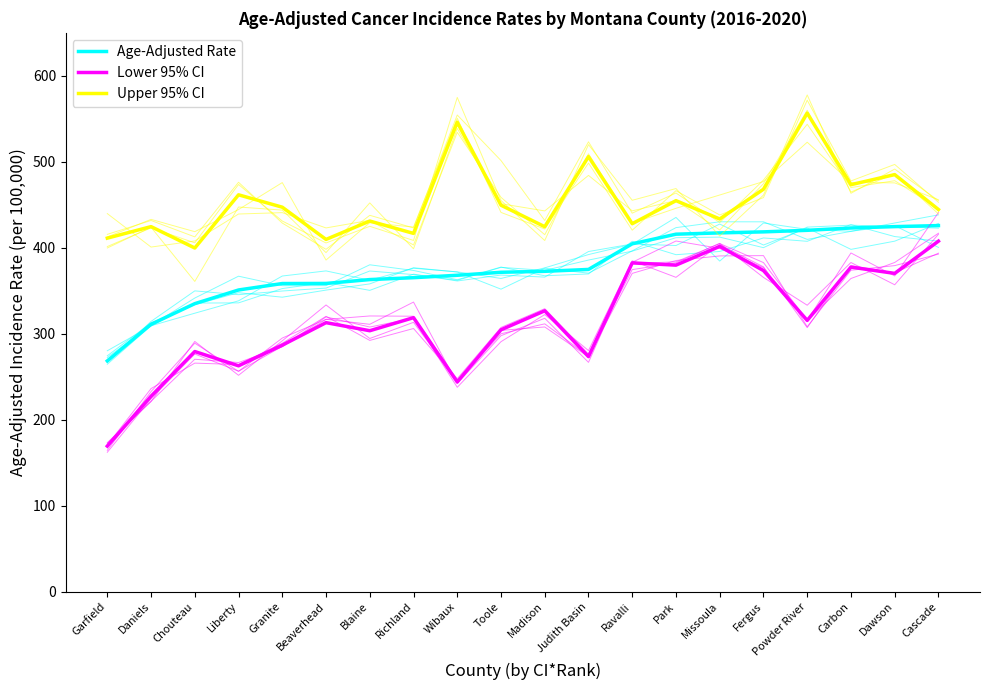

Is the value of Lower 95% CI at Richland greater than the value of Age-Adjusted Rate at Judith Basin?

No